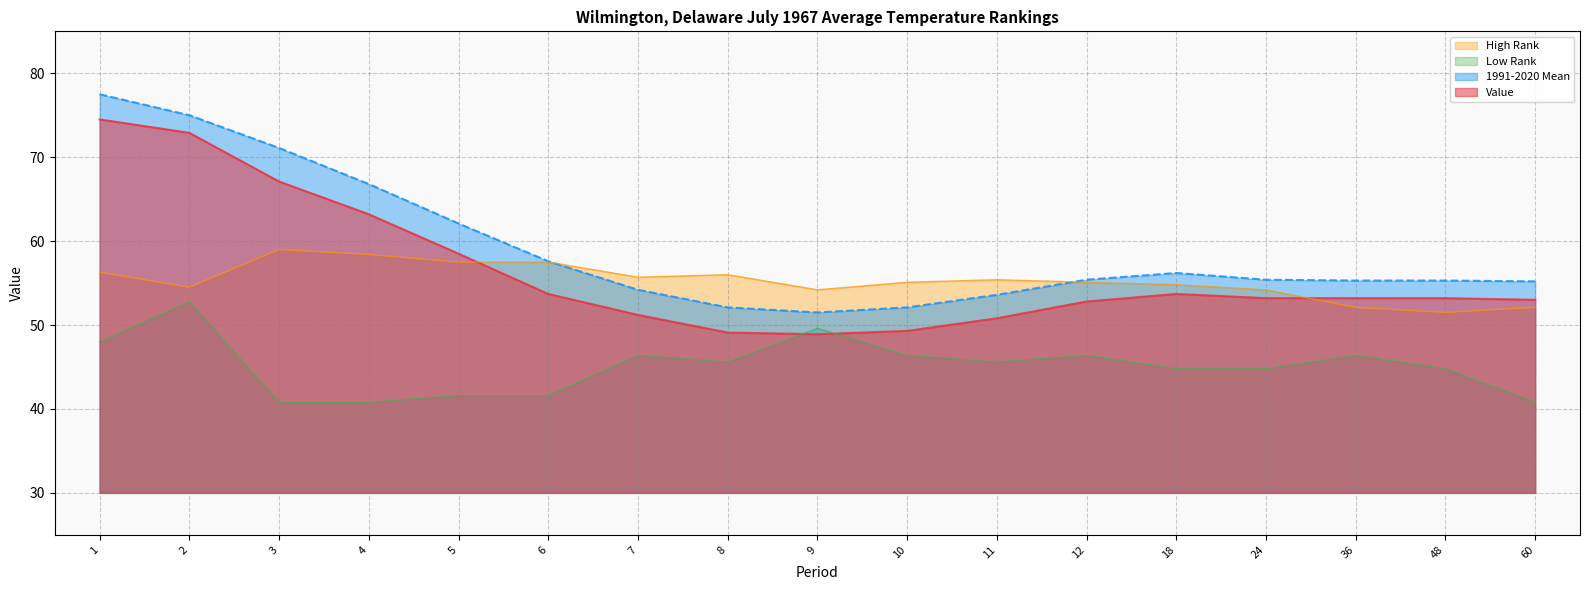

What is the value of the High Rank point at the 16th from the left?

51.5